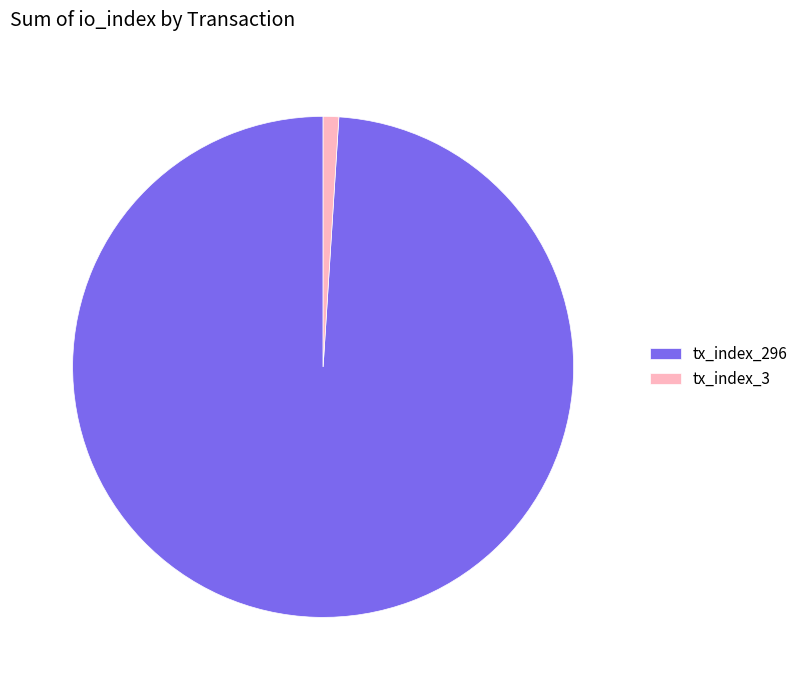

Rank the categories by value from lowest to highest.

tx_index_3, tx_index_296